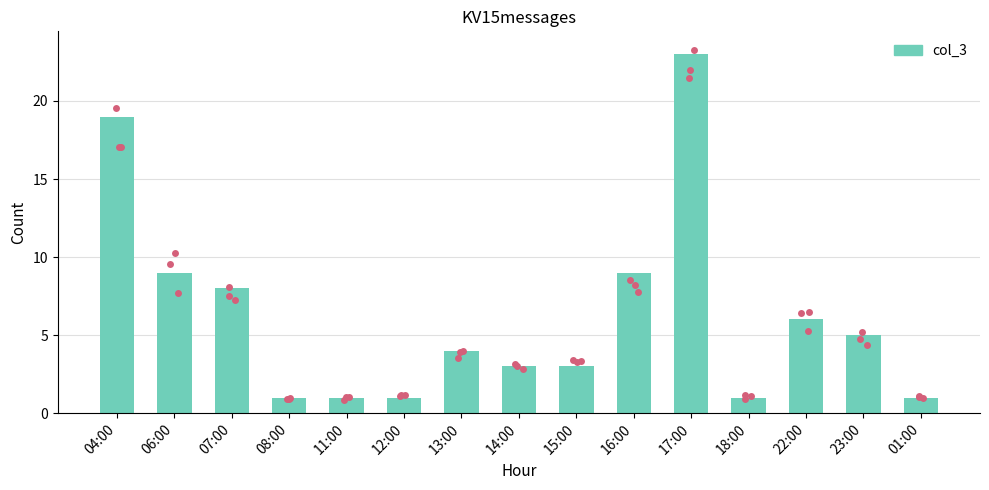

Between 17:00 and 18:00, which is larger?

17:00